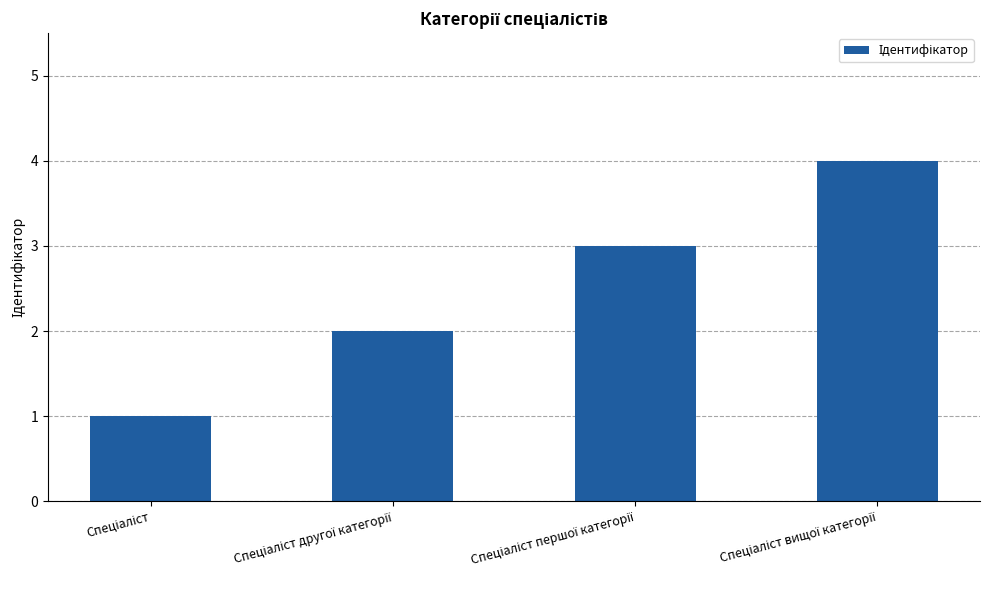

What is the sum of all values?

10